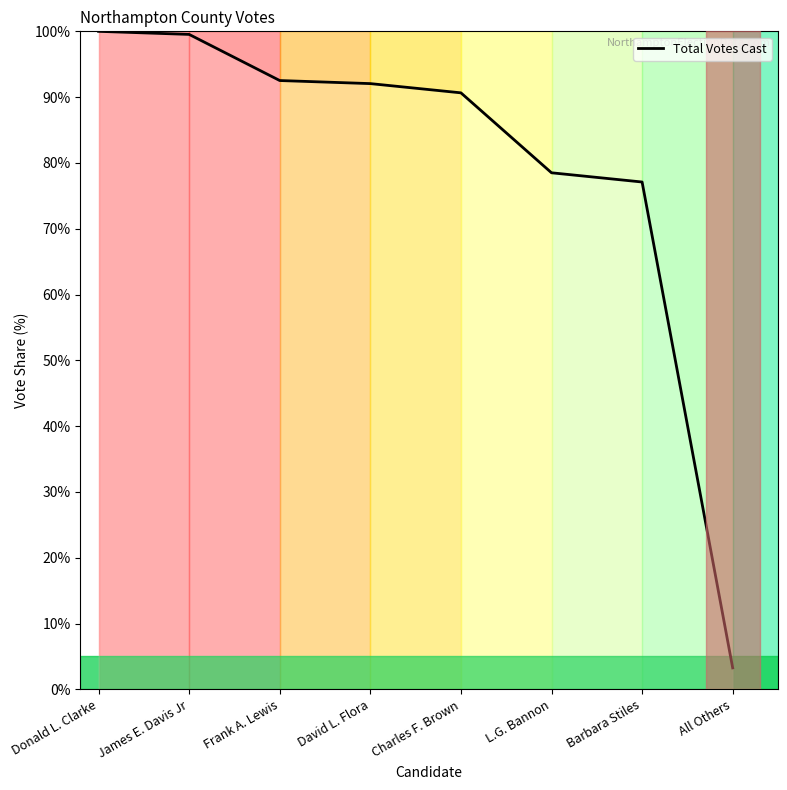

How many series are shown in this chart?

1